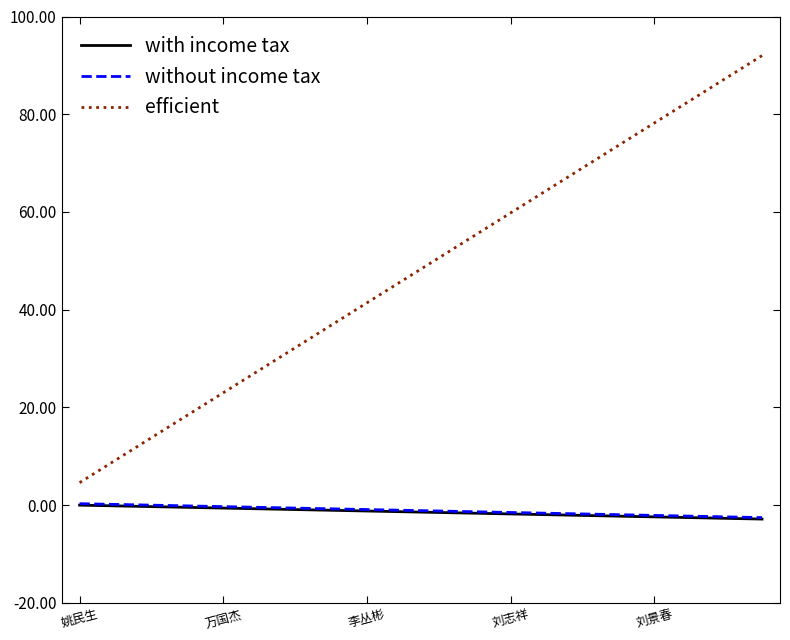

At how many categories does at least one series exceed 11?

18